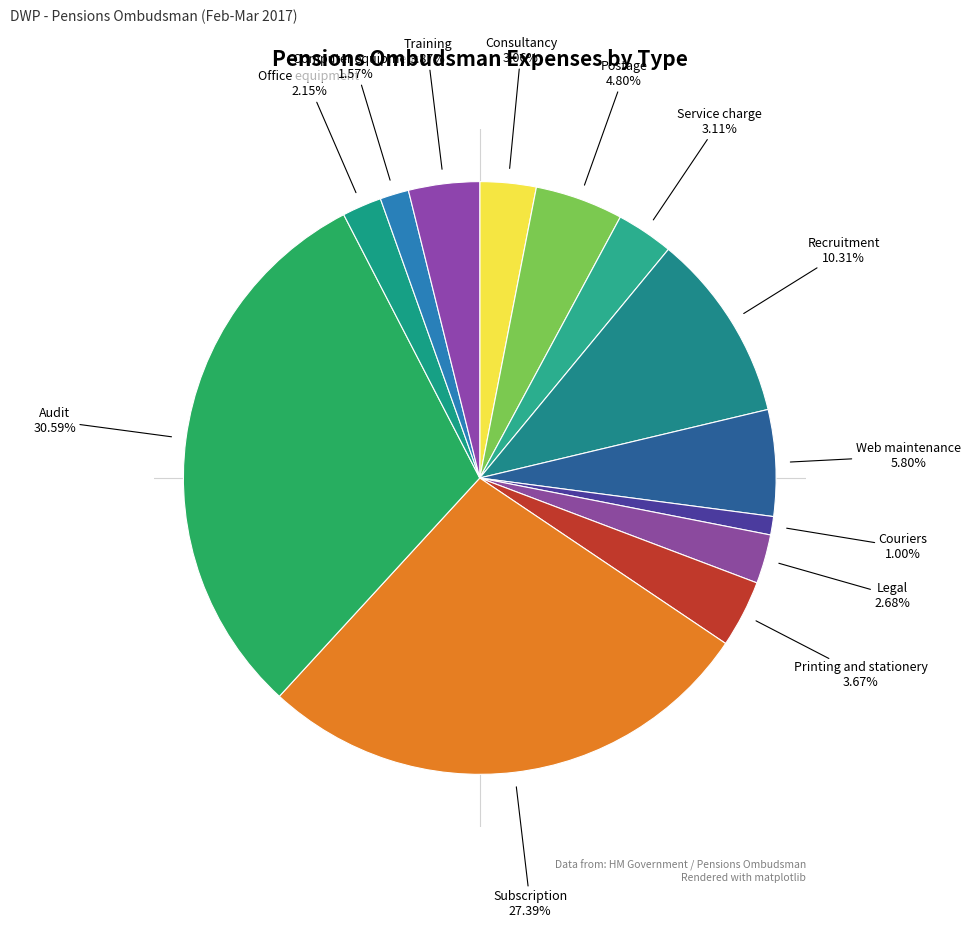

The Recruitment slice represents 1% of the pie. True or false?

False